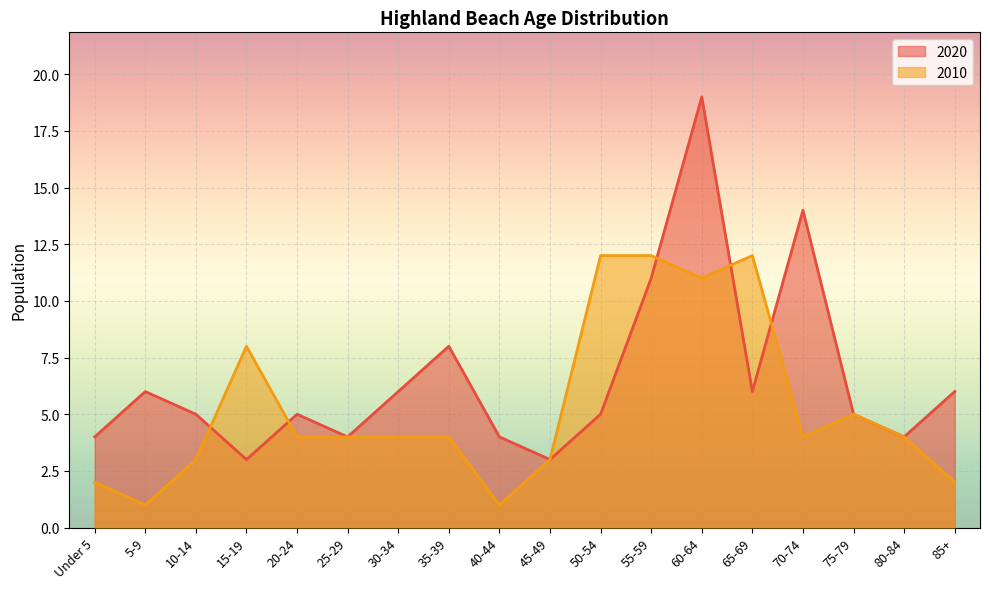

The value of 2020 at 70-74 is 14. True or false?

True